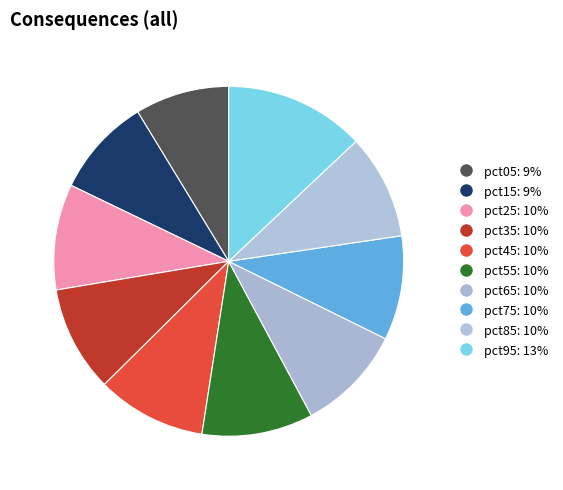

To the nearest percent, what portion does pct05 represent?

9%